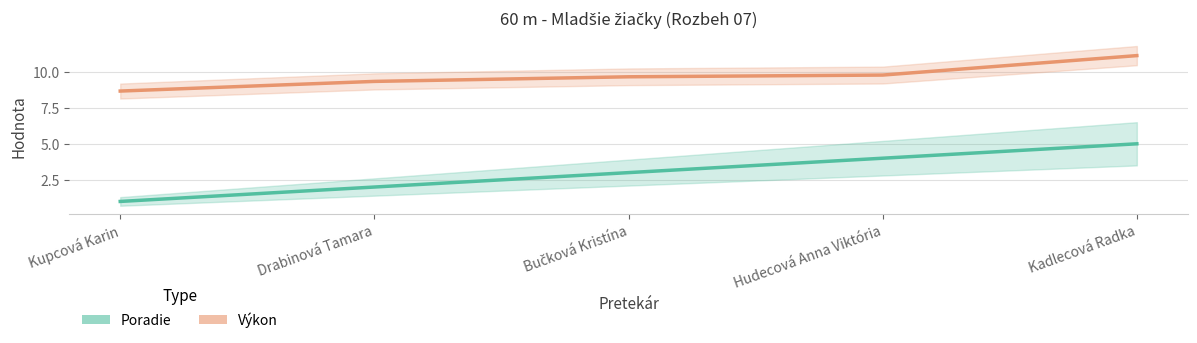

How many Poradie values are between 2 and 4?

3